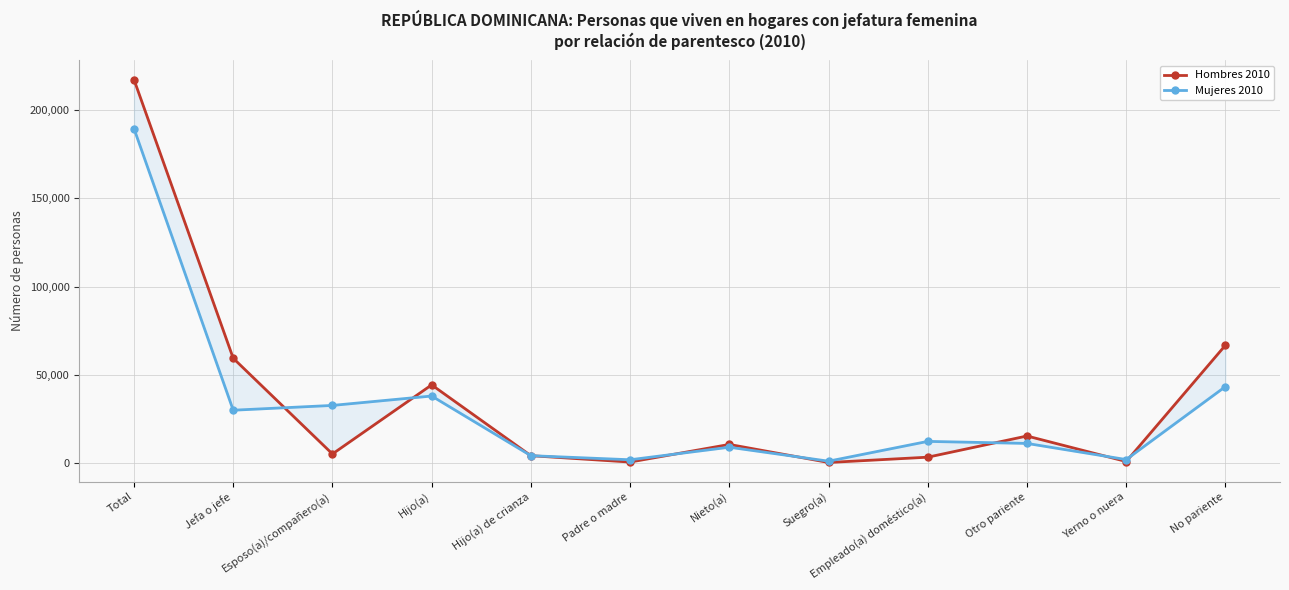

Rank the series by their maximum value, from highest to lowest.

Hombres 2010, Mujeres 2010